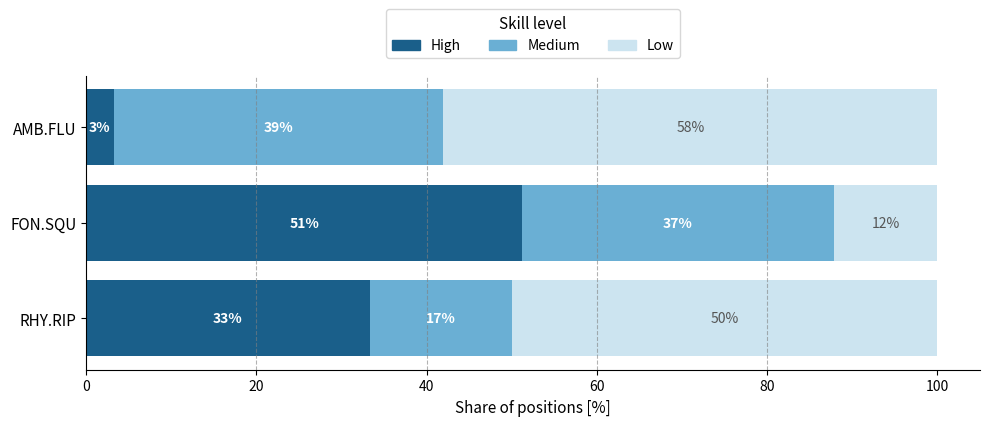

What is the value of the High bar at the 3rd from the left?

3.3